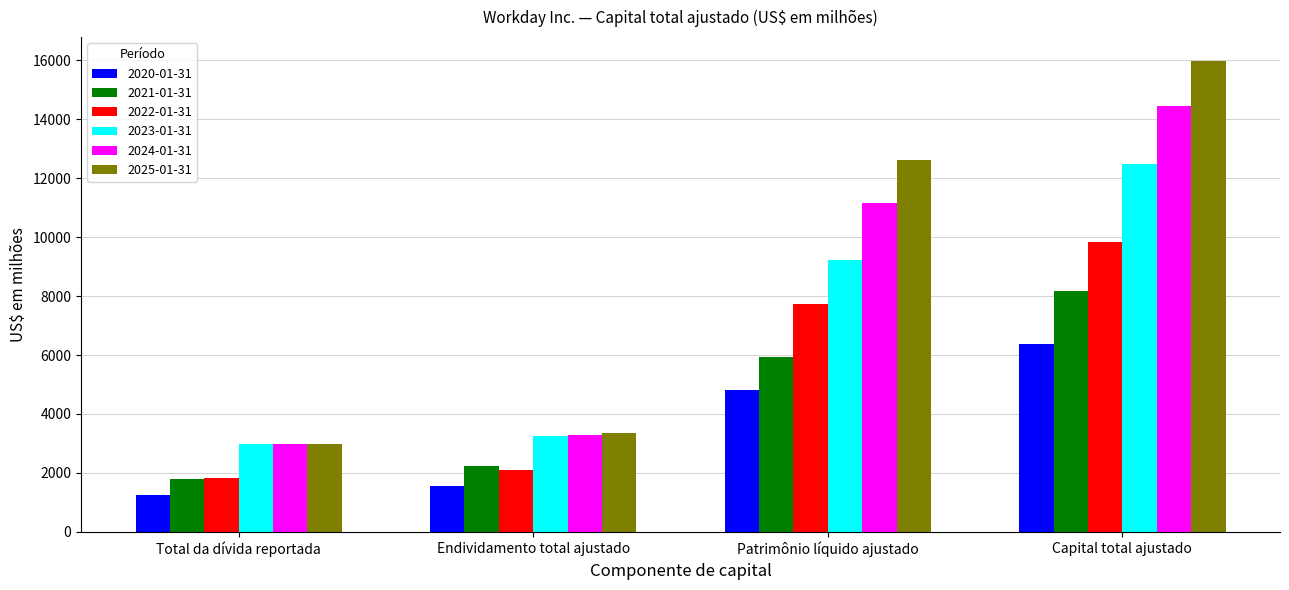

The 2023-01-31 series shows 5293 at Capital total ajustado. True or false?

False